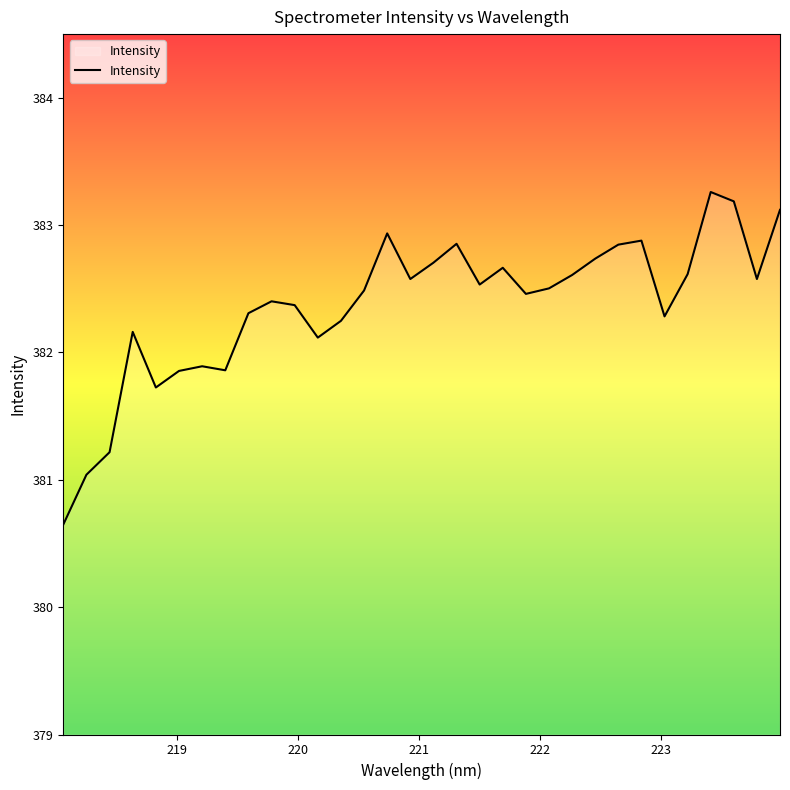

How many lines are shown in the chart?

1